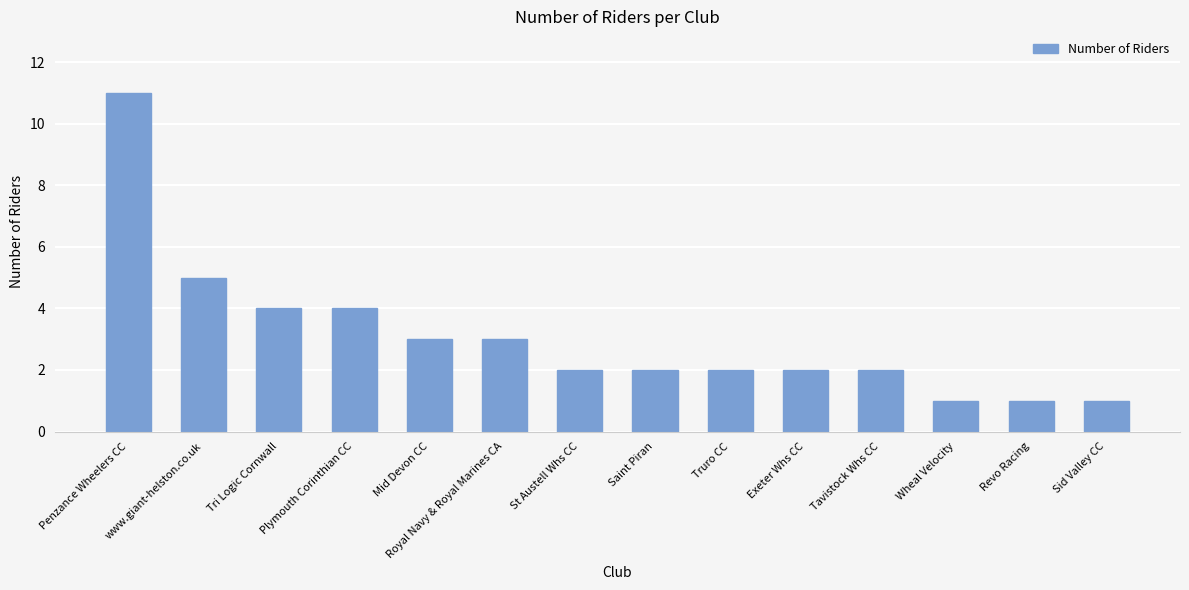

The value at Plymouth Corinthian CC is 4. True or false?

True